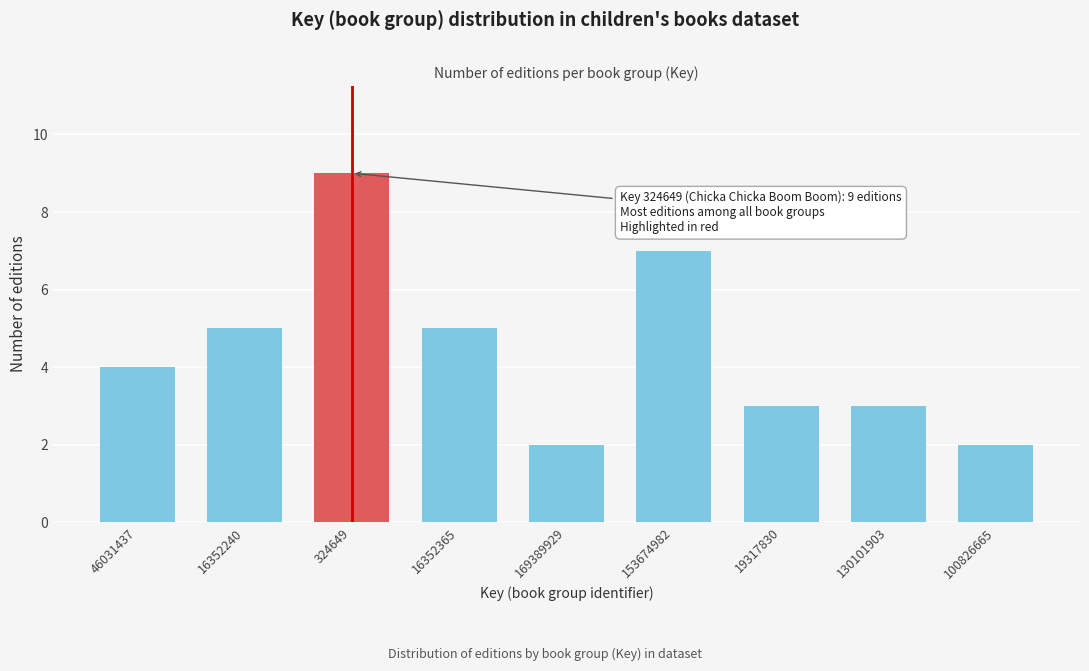

Reading left to right, transcribe all the data shown in this chart.

46031437=4	16352240=5	324649=9	16352365=5	169389929=2	153674982=7	19317830=3	130101903=3	100826665=2